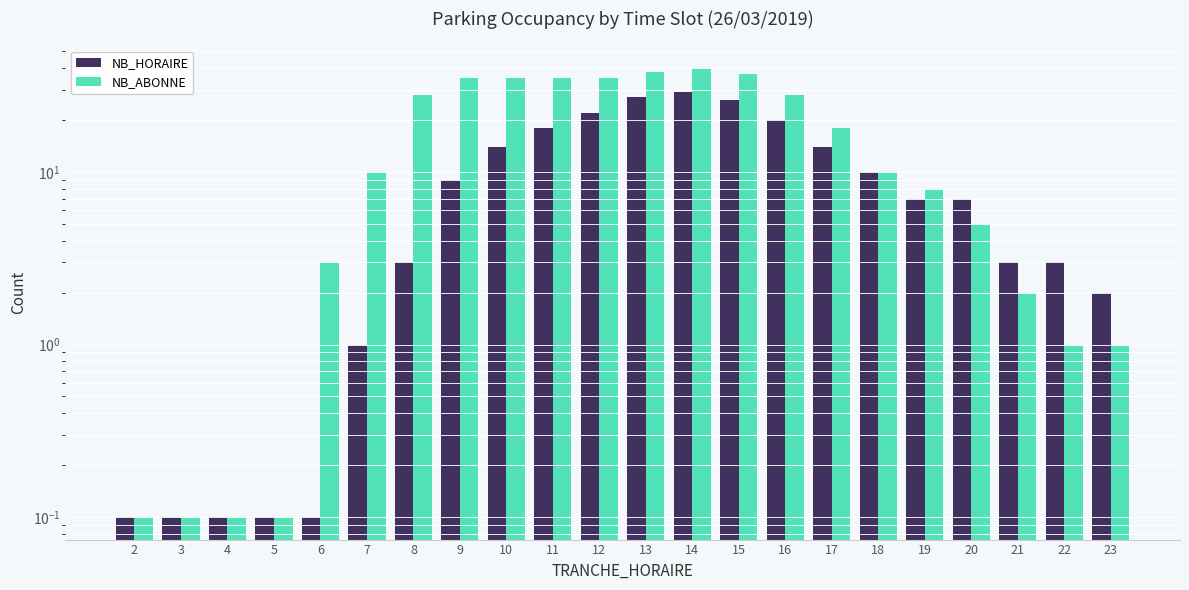

What is the smallest value displayed?

0.1